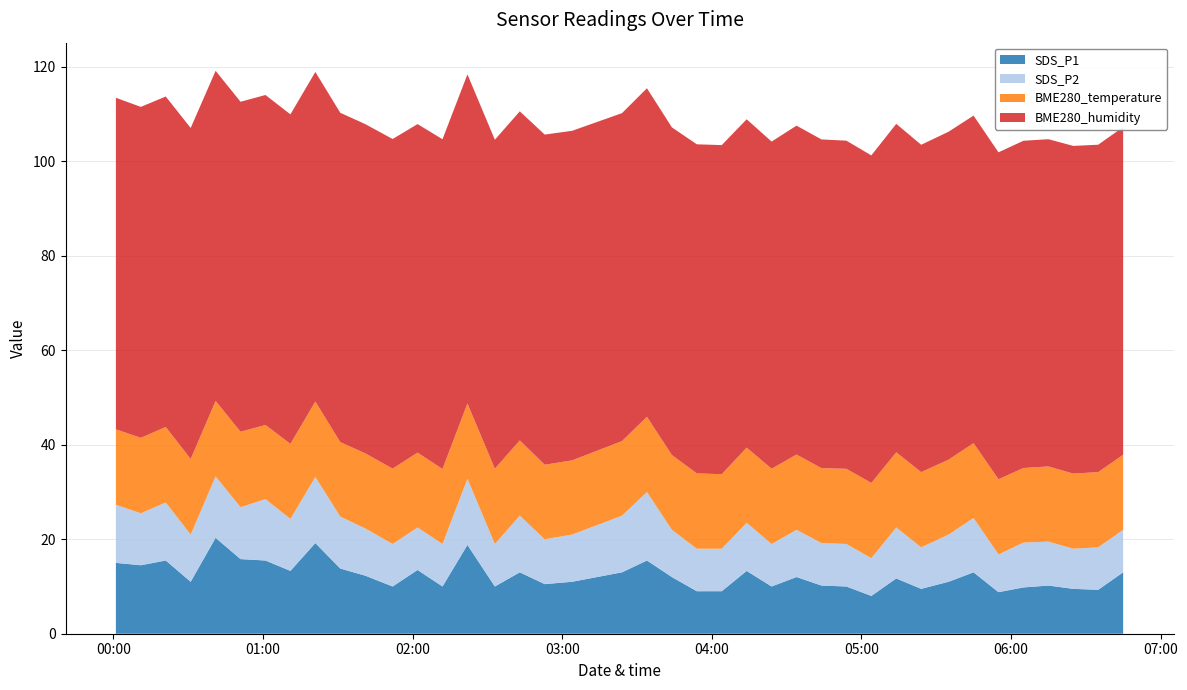

What is the minimum value for SDS_P1?

8.0